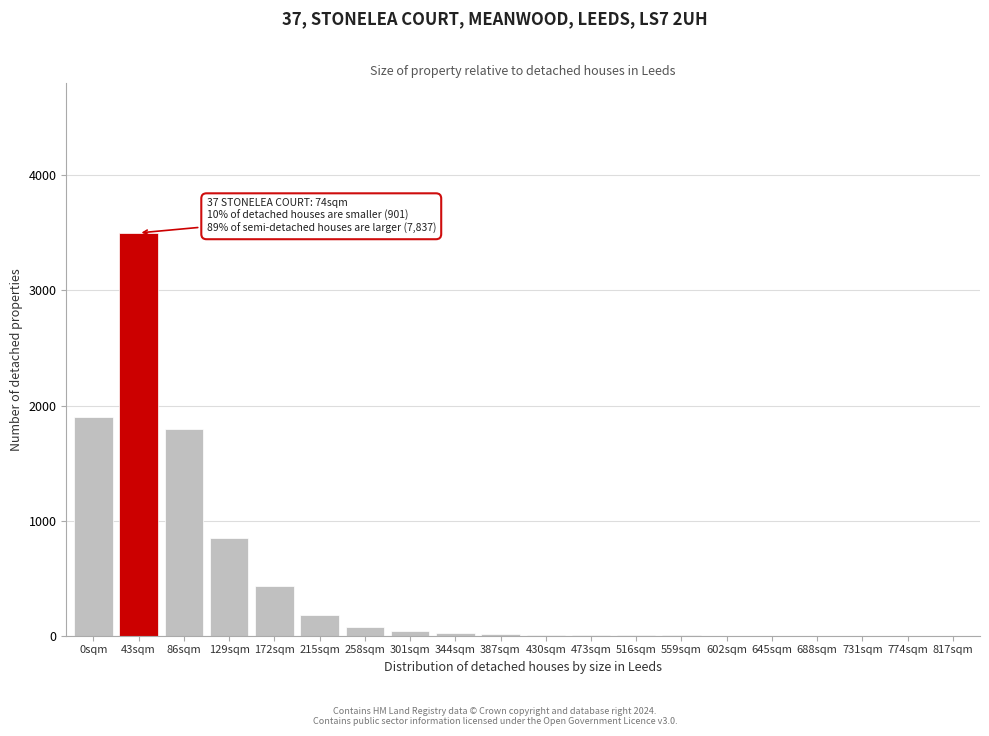

At which category does the chart reach its peak across all series?

43sqm